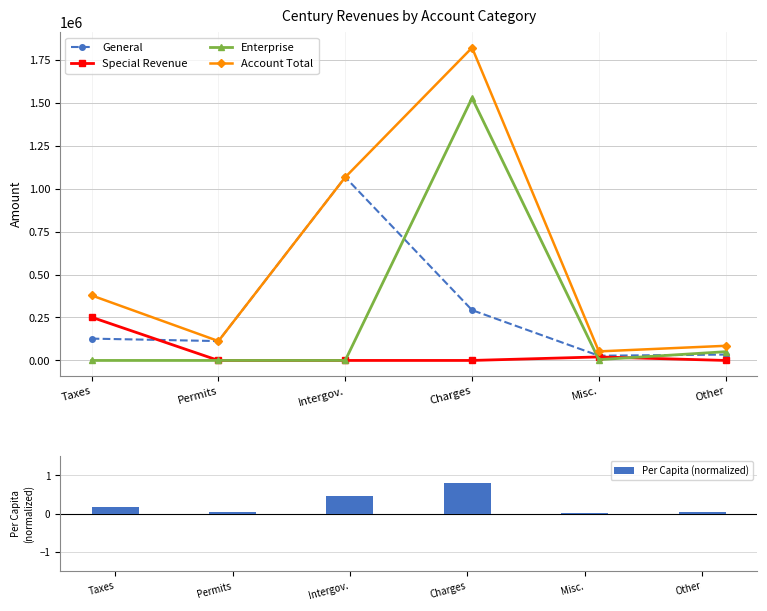

What is the average value of the Per Capita (normalized) series?

0.3